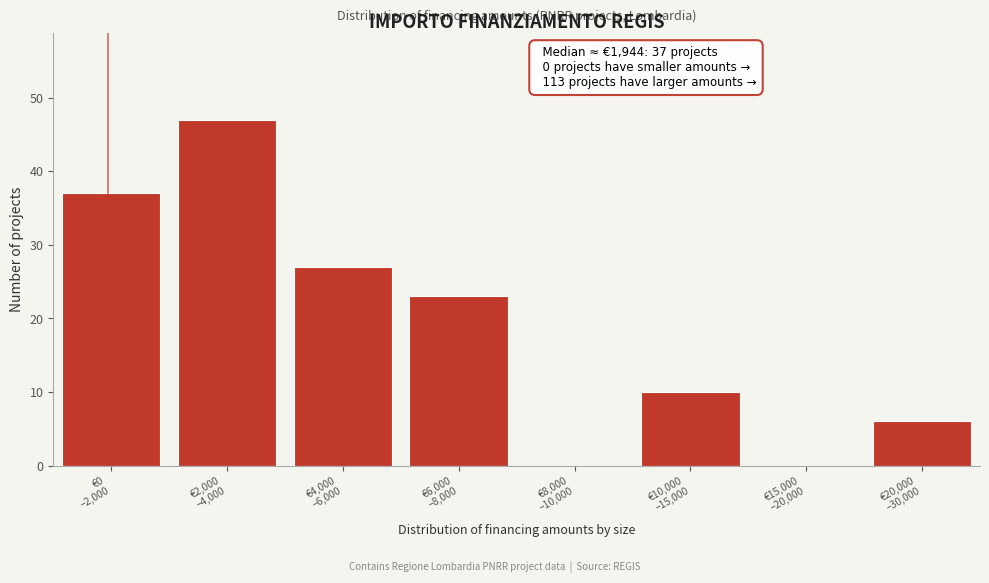

What is the greatest value displayed?

47